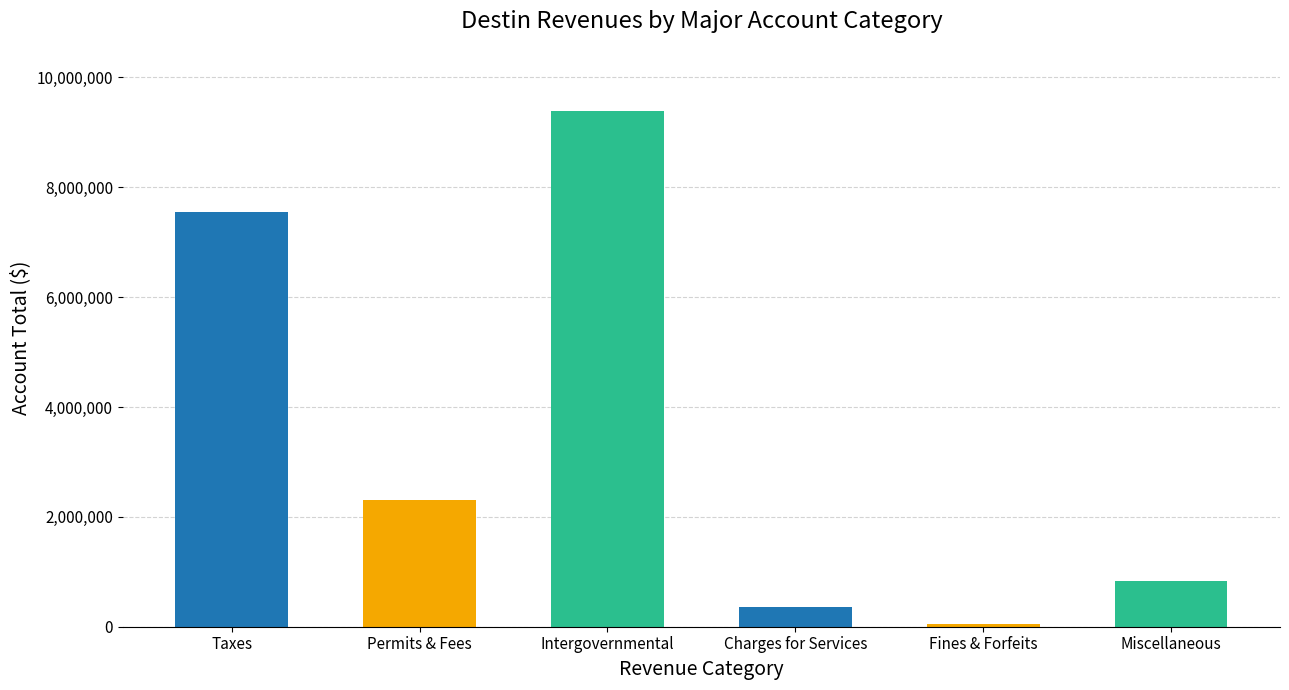

At which category does the chart reach its peak across all series?

Intergovernmental